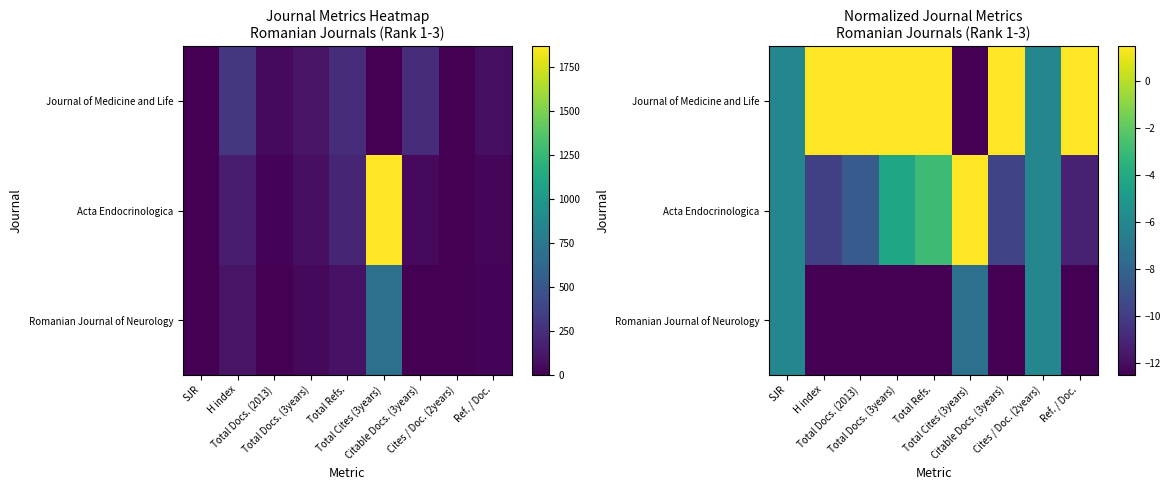

True or false: Journal of Medicine and Life has a value of -6.0 at Cites / Doc. (2years).

True